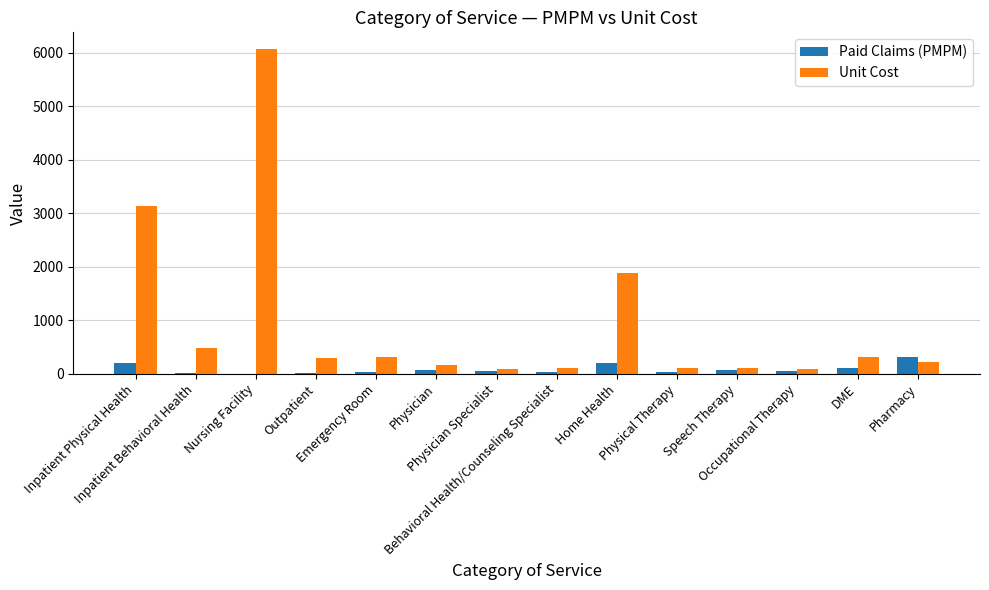

What is the difference between the Unit Cost values at Pharmacy and Physical Therapy?

116.7